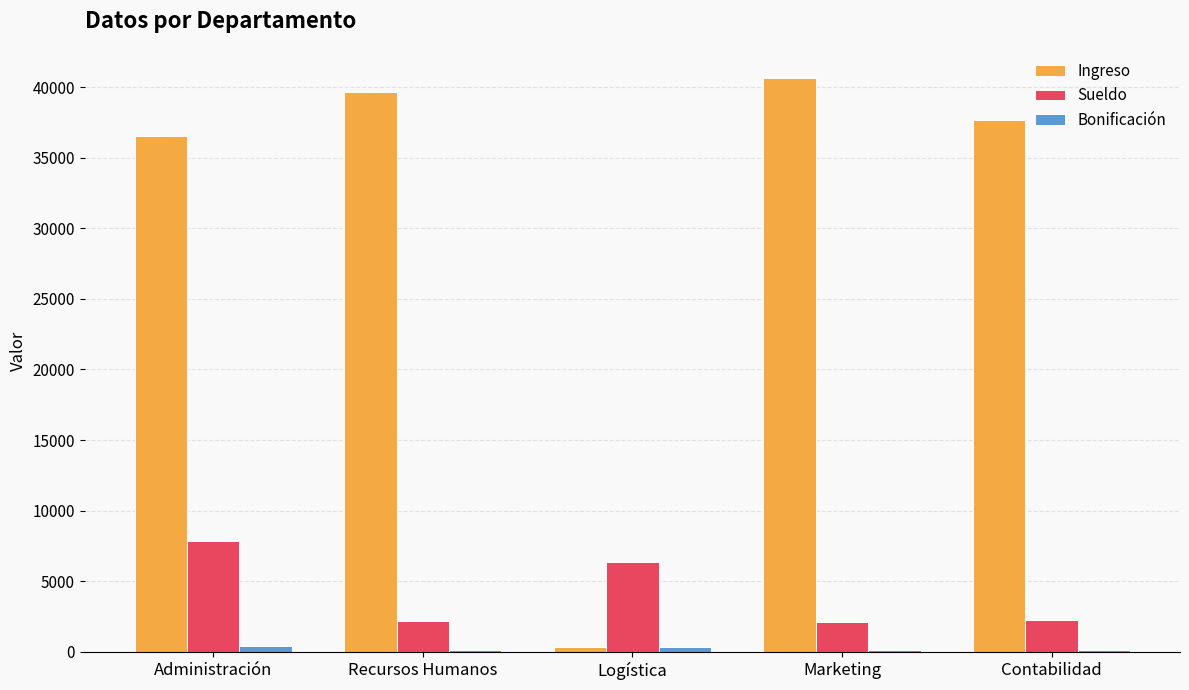

At which category is the sum across all series the highest?

Administración